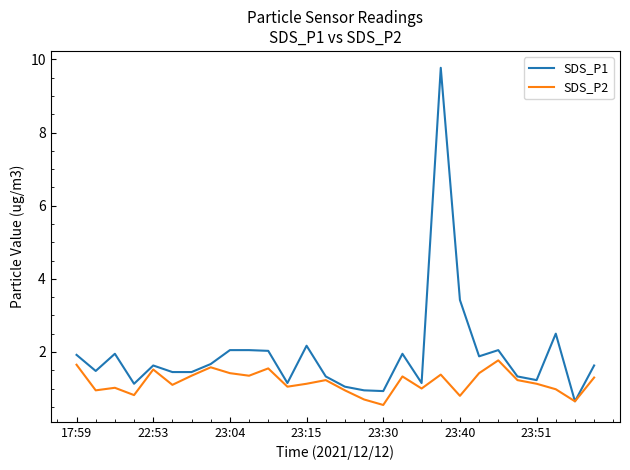

Which series has the widest spread of values?

SDS_P1